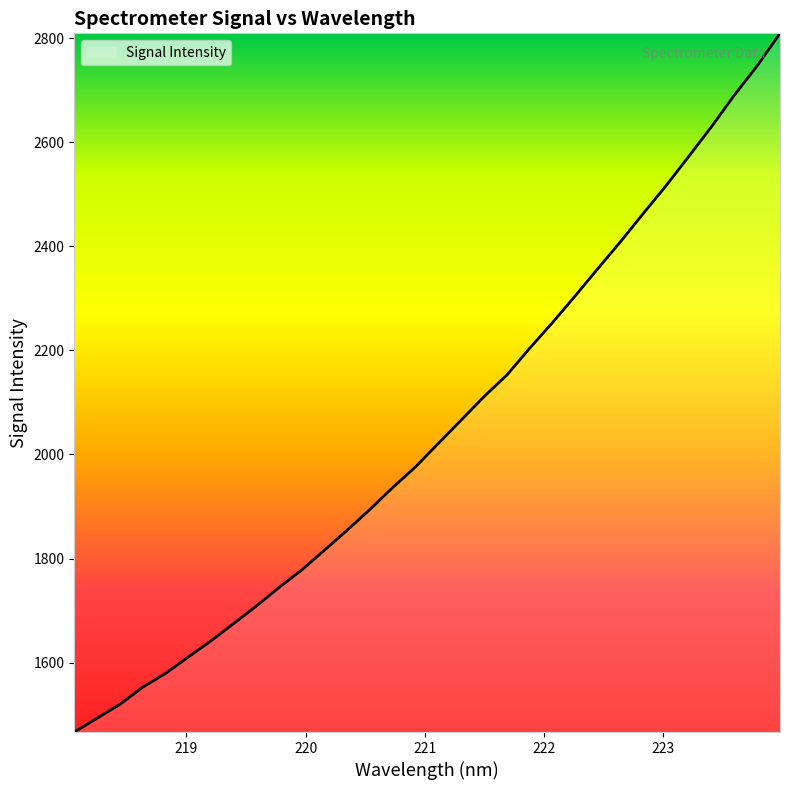

What is the difference between the maximum and minimum values?

1342.3